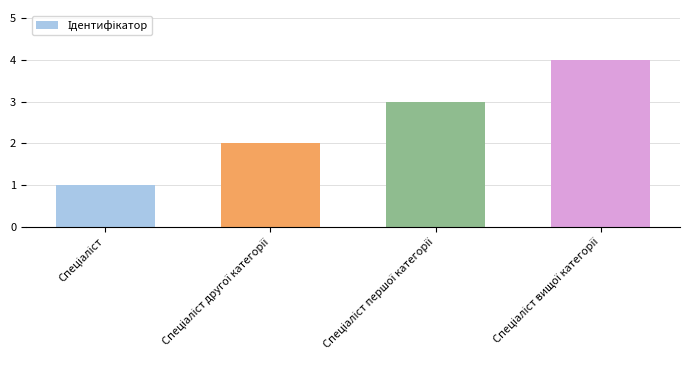

What is the greatest value displayed?

4